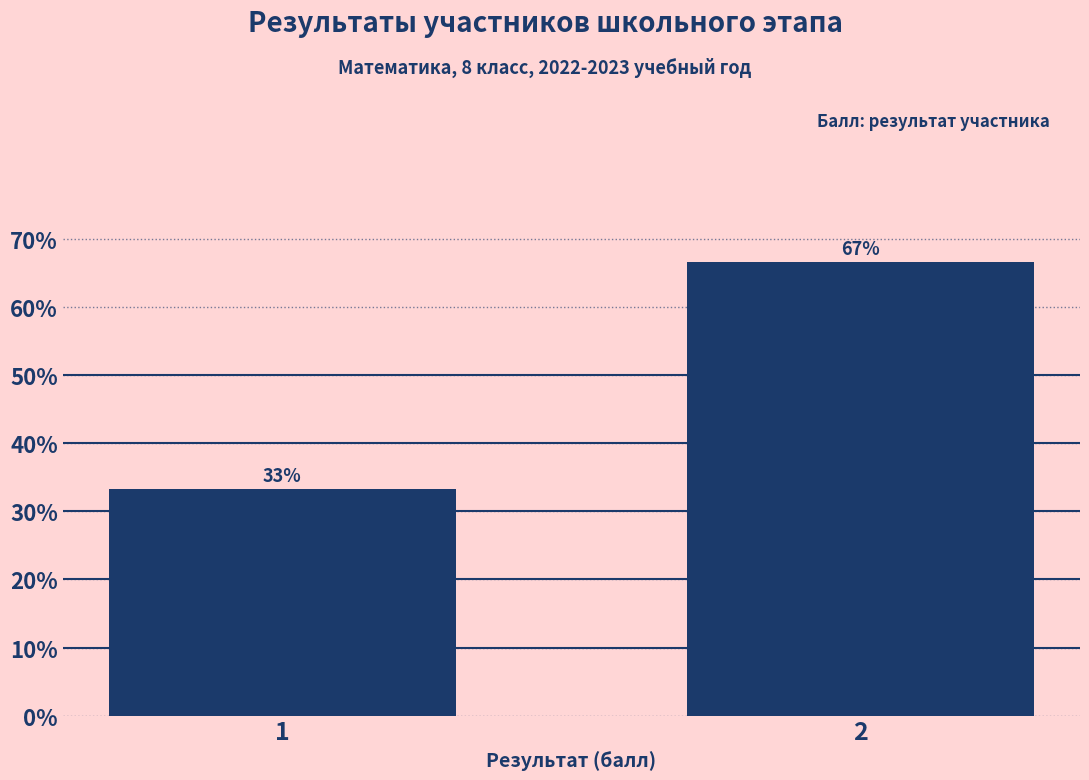

What is the average value?

50.0